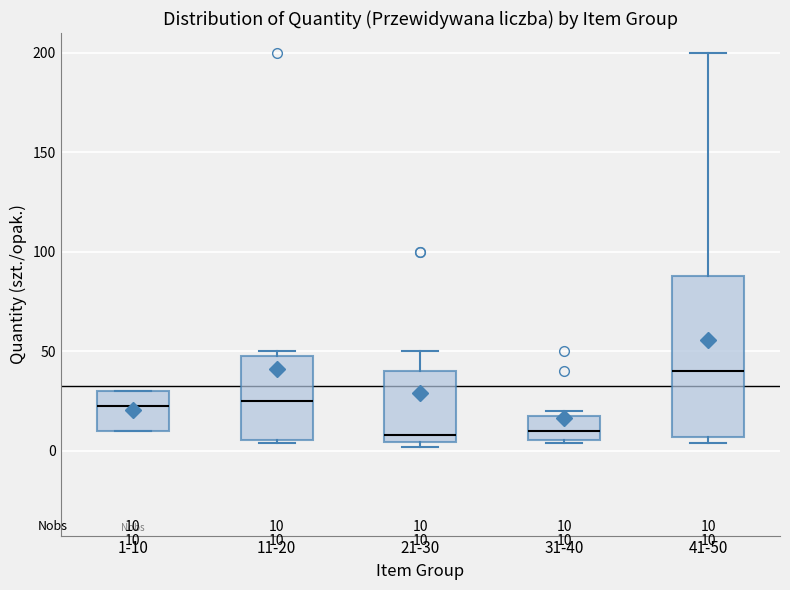

Which box's median line is the highest?

41-50